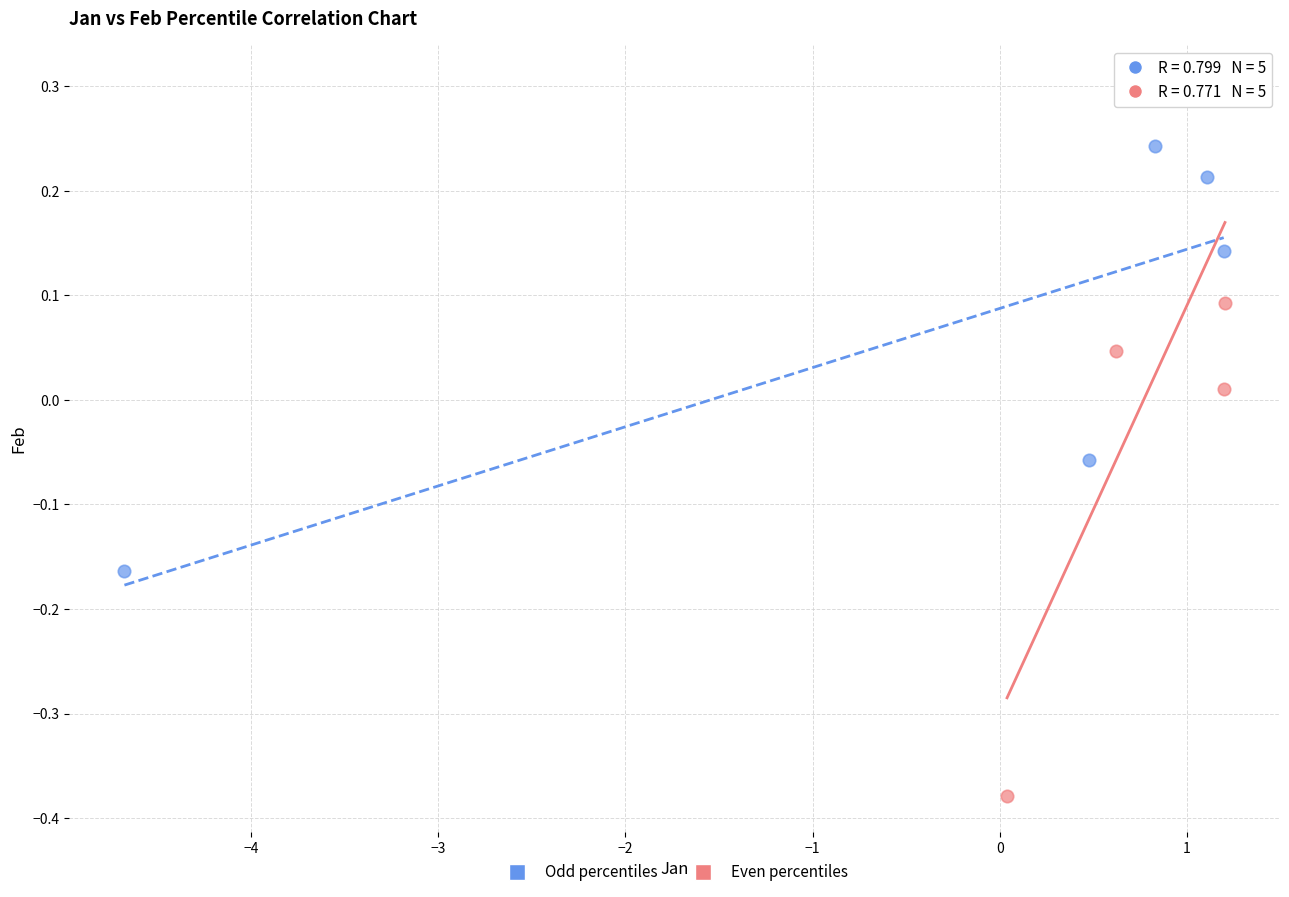

Which series has the widest spread of Y values?

Even percentiles